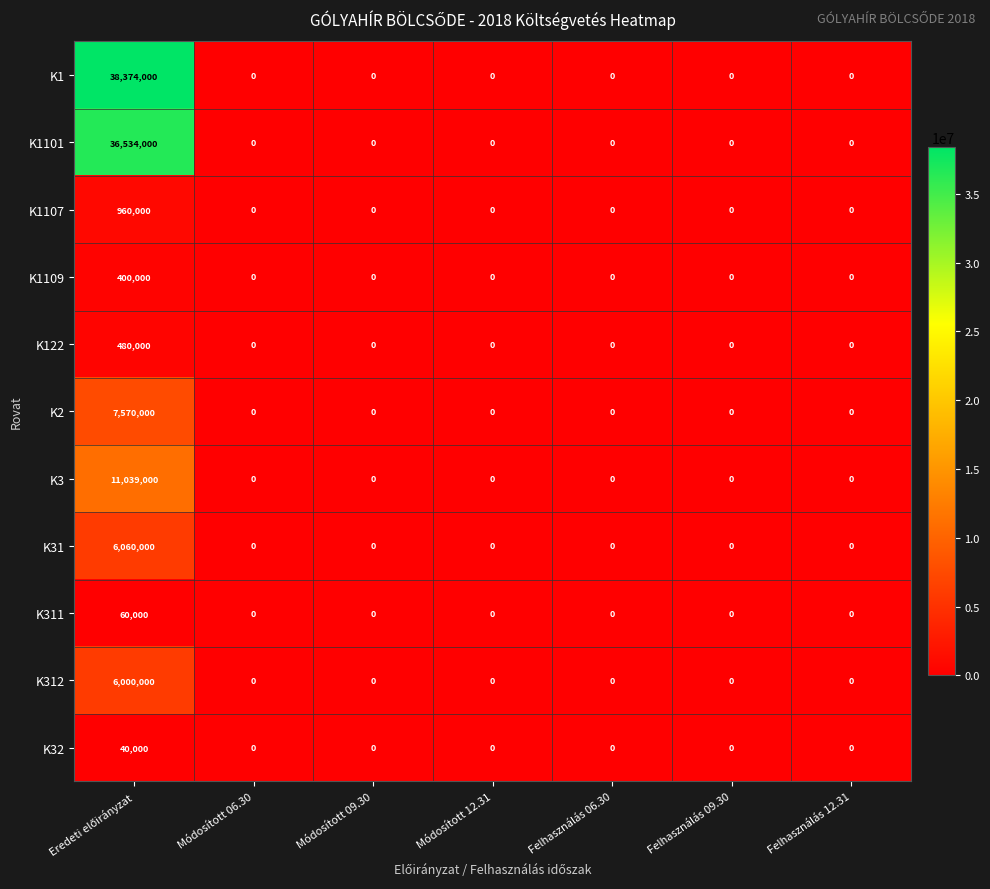

List the series in order of their peak value, lowest first.

K32, K311, K1109, K122, K1107, K312, K31, K2, K3, K1101, K1